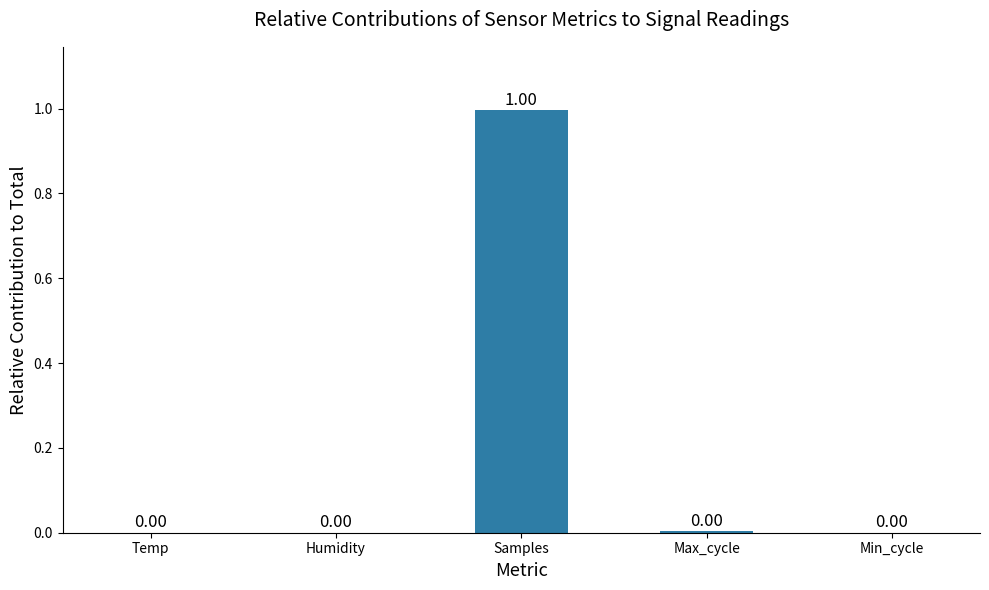

What is the change in value from Humidity to Samples?

+1.0